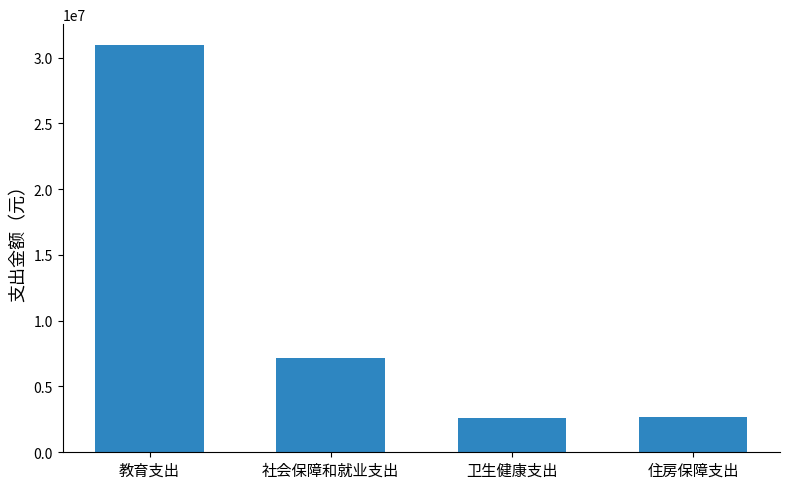

At which label does the data first exceed 7144586?

教育支出